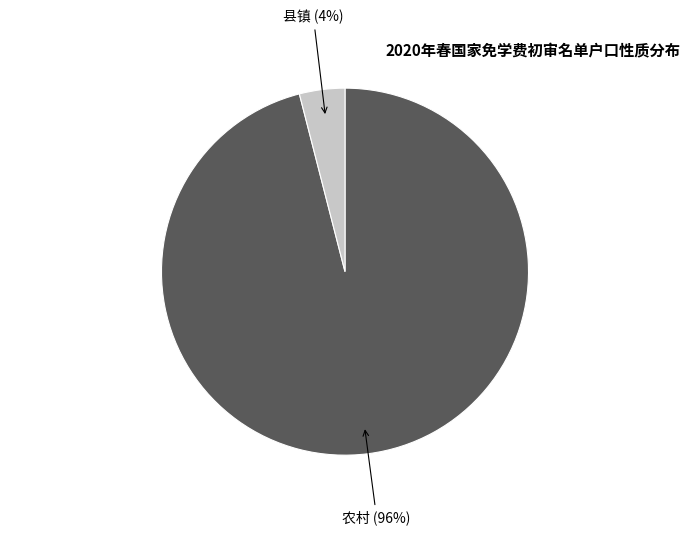

Do 县镇 and 农村 together represent more than half of the pie?

Yes